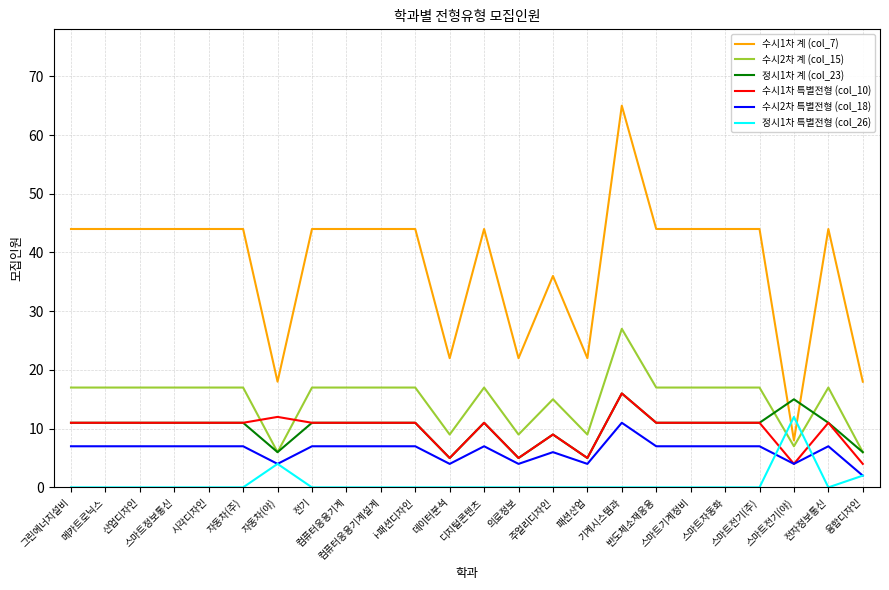

True or false: 정시1차 특별전형 (col_26) and 정시1차 계 (col_23) intersect in this chart.

False